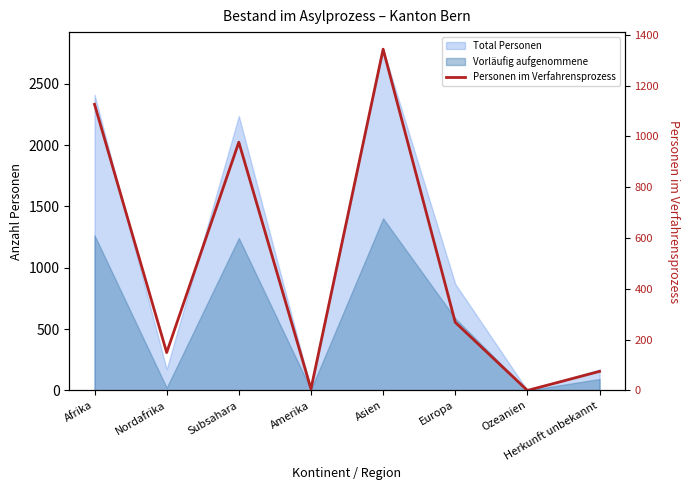

What is the difference between the second highest and second lowest values?

1120